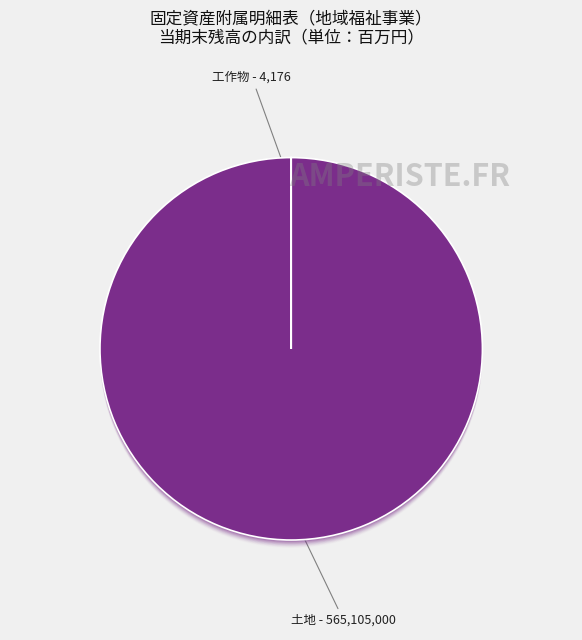

What percentage do 土地 and 工作物 together represent?

100.0%